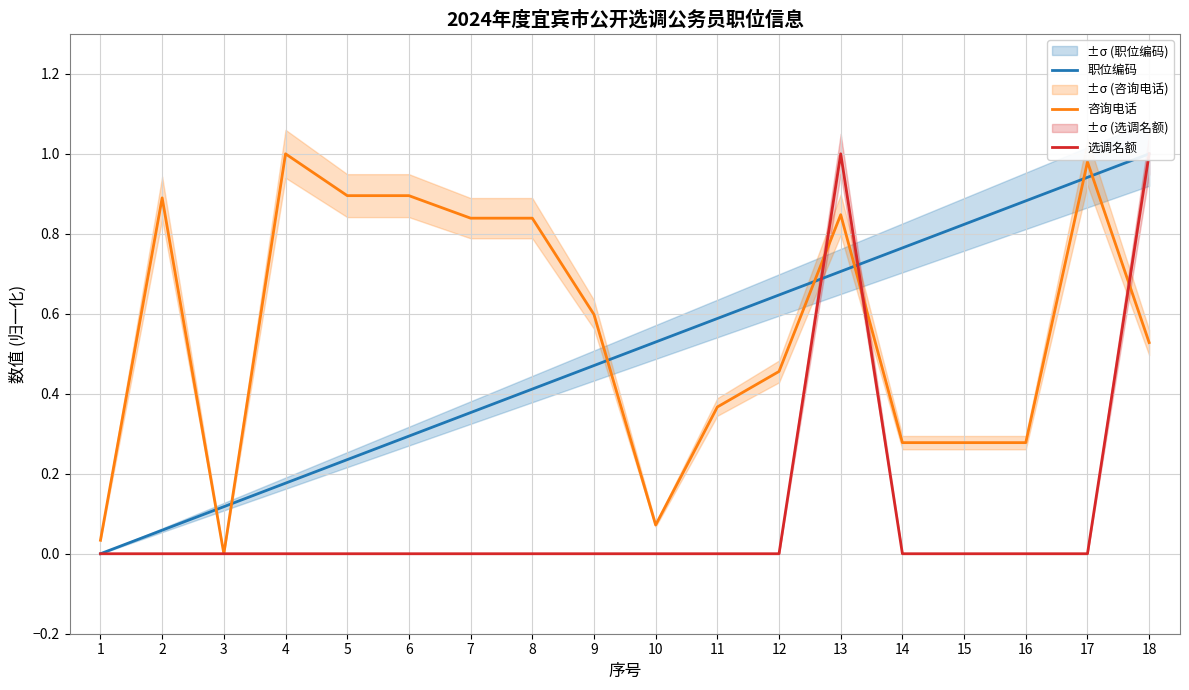

Reading right to left, list all the values displayed in this chart.

职位编码: 1.0	0.9	0.9	0.8	0.8	0.7	0.6	0.6	0.5	0.5	0.4	0.4	0.3	0.2	0.2	0.1	0.1	0.0
咨询电话: 0.5	1.0	0.3	0.3	0.3	0.8	0.5	0.4	0.1	0.6	0.8	0.8	0.9	0.9	1.0	0.0	0.9	0.0
选调名额: 1.0	0.0	0.0	0.0	0.0	1.0	0.0	0.0	0.0	0.0	0.0	0.0	0.0	0.0	0.0	0.0	0.0	0.0